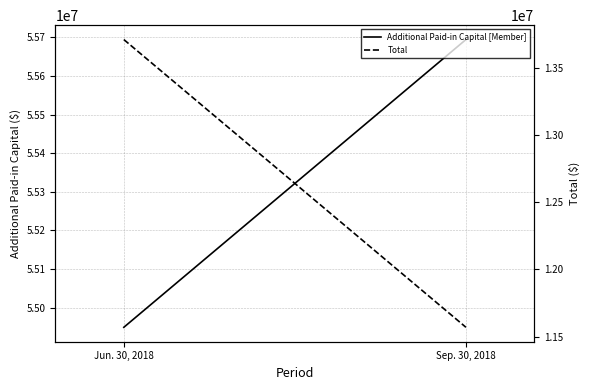

What is the label of the 1st point from the right?

Sep. 30, 2018